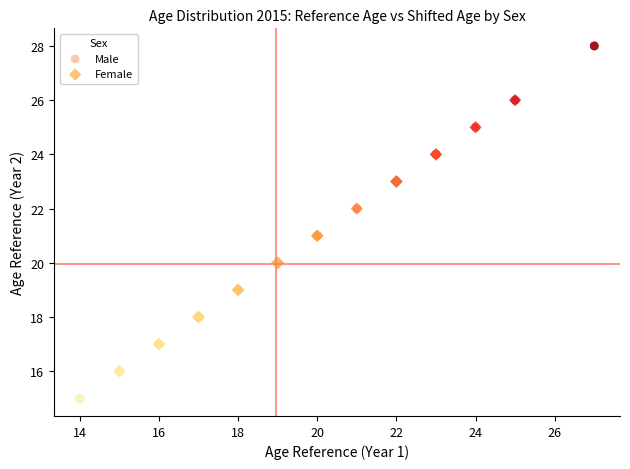

Which series contains the highest Y value?

Male